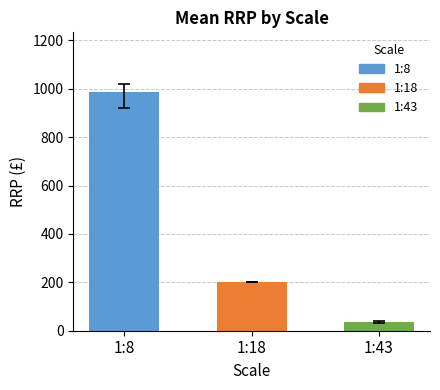

What is the change in value from 1:18 to 1:43?

-165.2